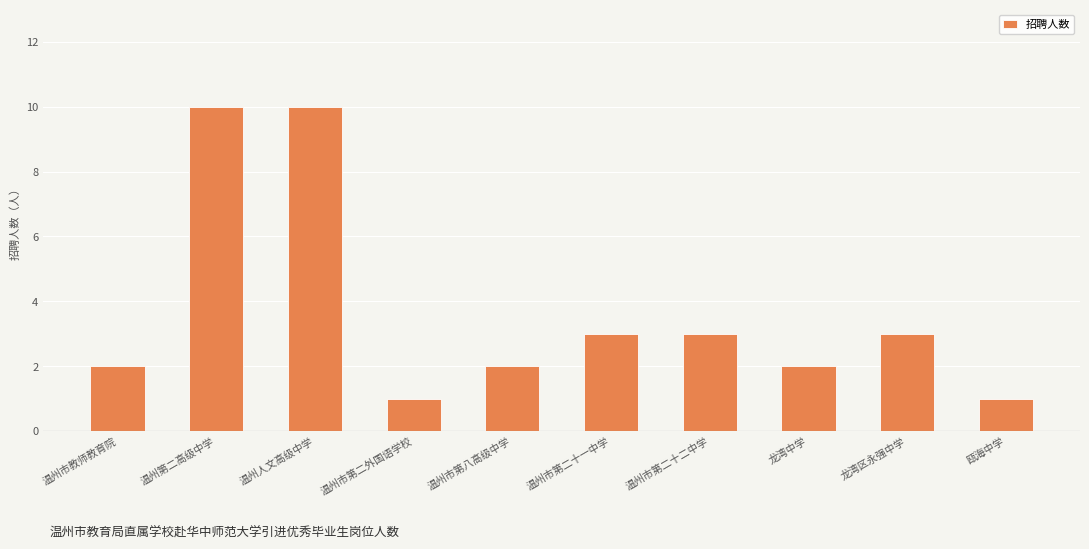

How many values are below 3?

5